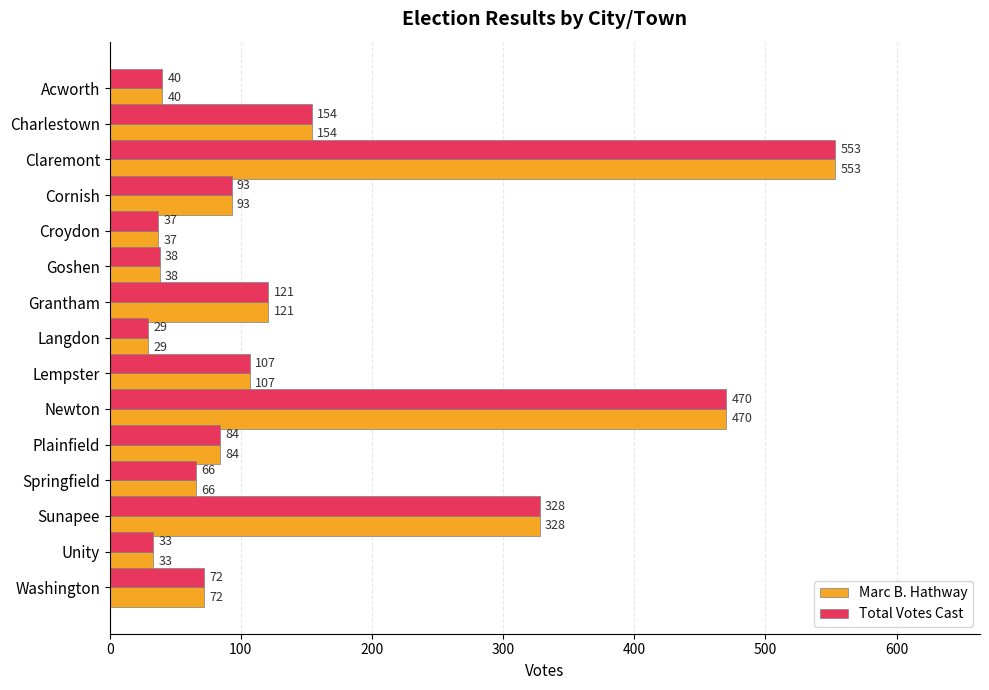

Rank the categories by Total Votes Cast value from lowest to highest.

Langdon, Unity, Croydon, Goshen, Acworth, Springfield, Washington, Plainfield, Cornish, Lempster, Grantham, Charlestown, Sunapee, Newton, Claremont